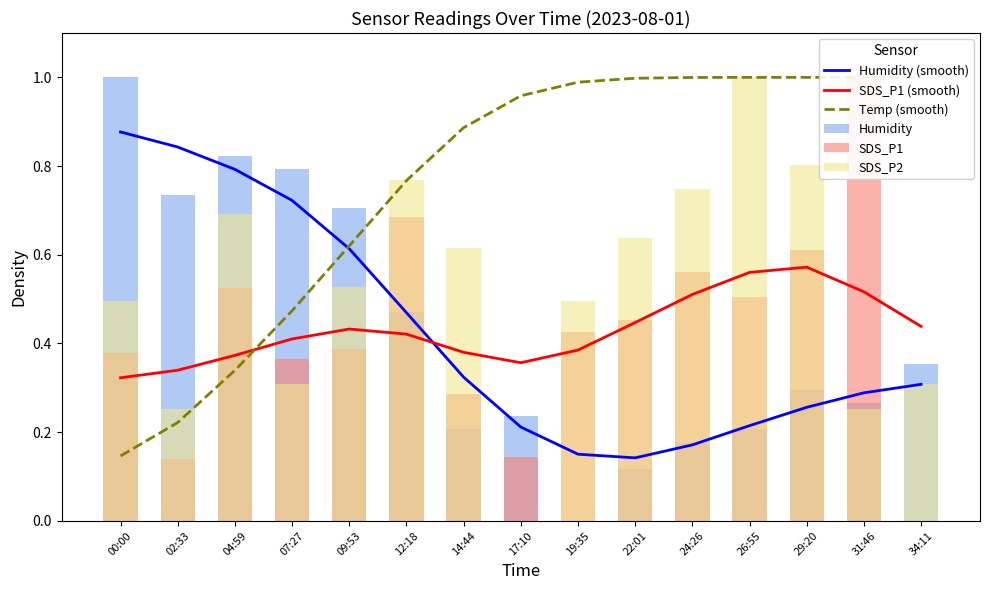

Which series has the largest range (max minus min)?

Humidity